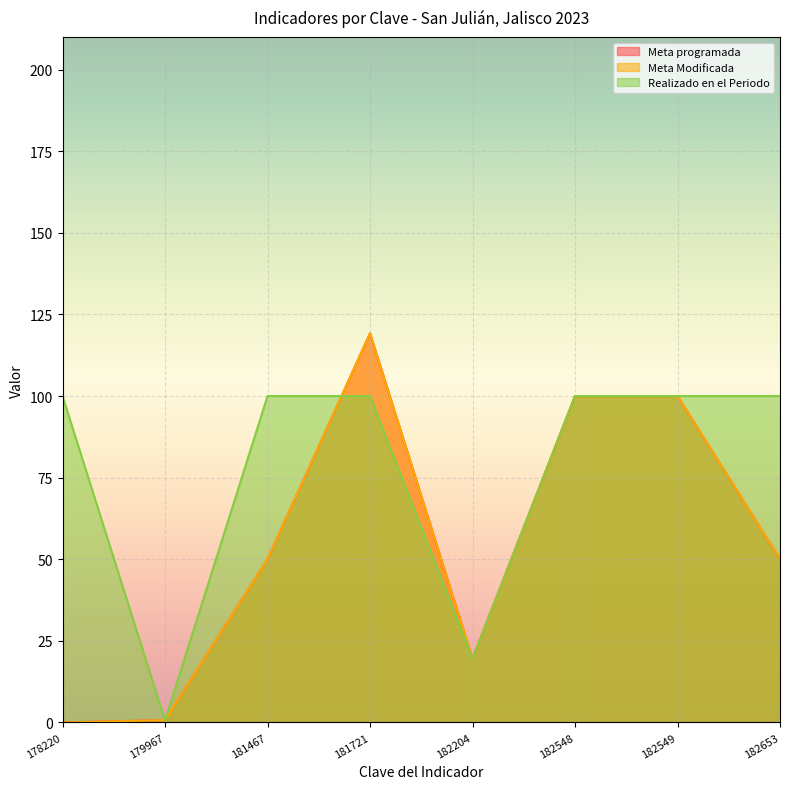

Rank the series at 178220 from lowest to highest value.

Meta programada, Meta Modificada, Realizado en el Periodo